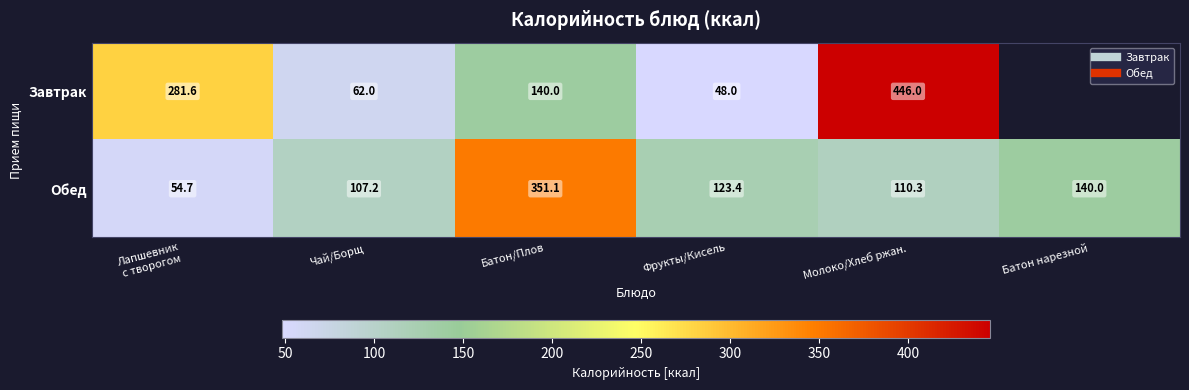

How many positive values does the Завтрак series have?

5